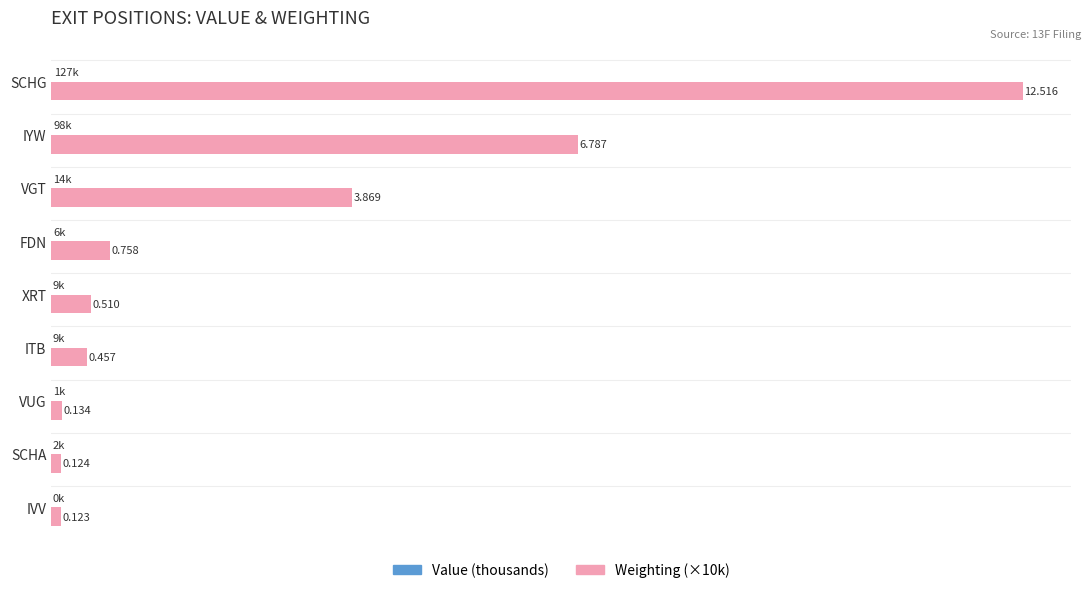

What is the value of the Weighting (×10k) bar at the 7th from the left?

38690.0